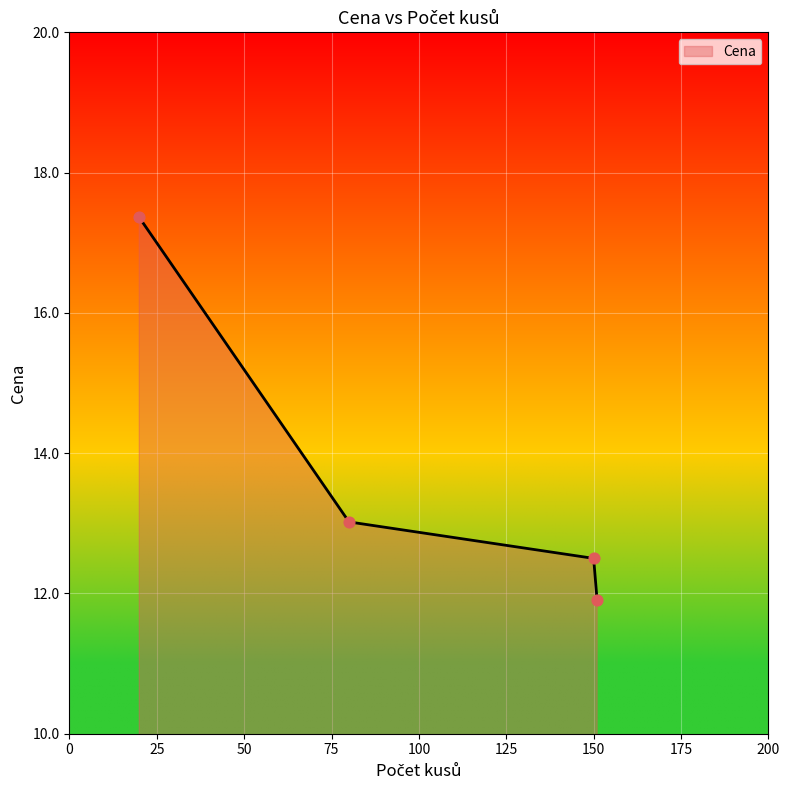

What is the maximum value shown in the chart?

17.4